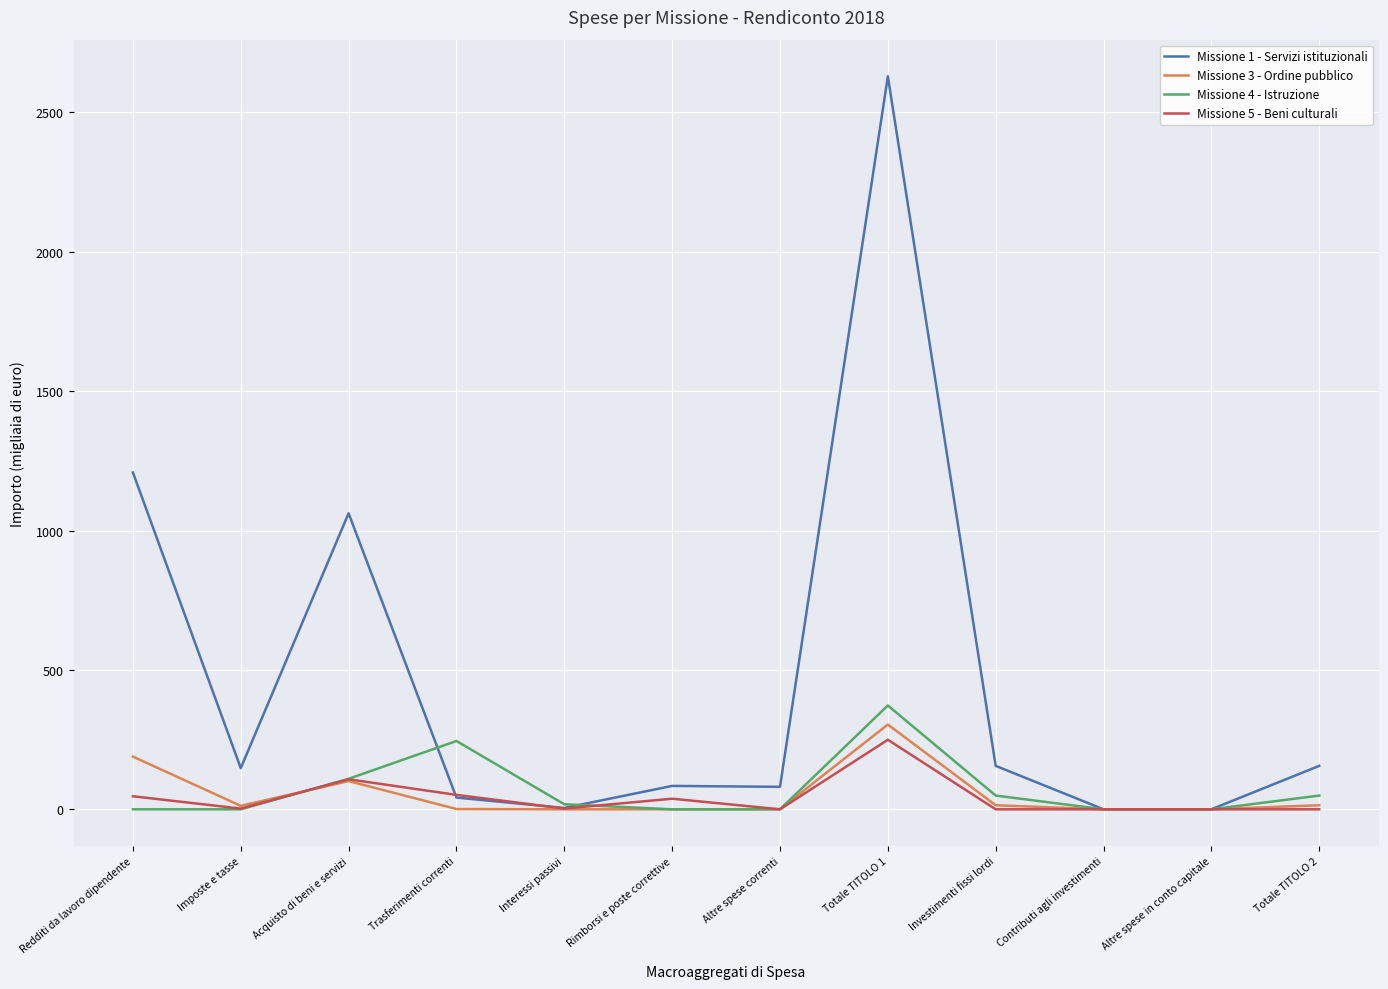

Which series has the largest total across all categories?

Missione 1 - Servizi istituzionali